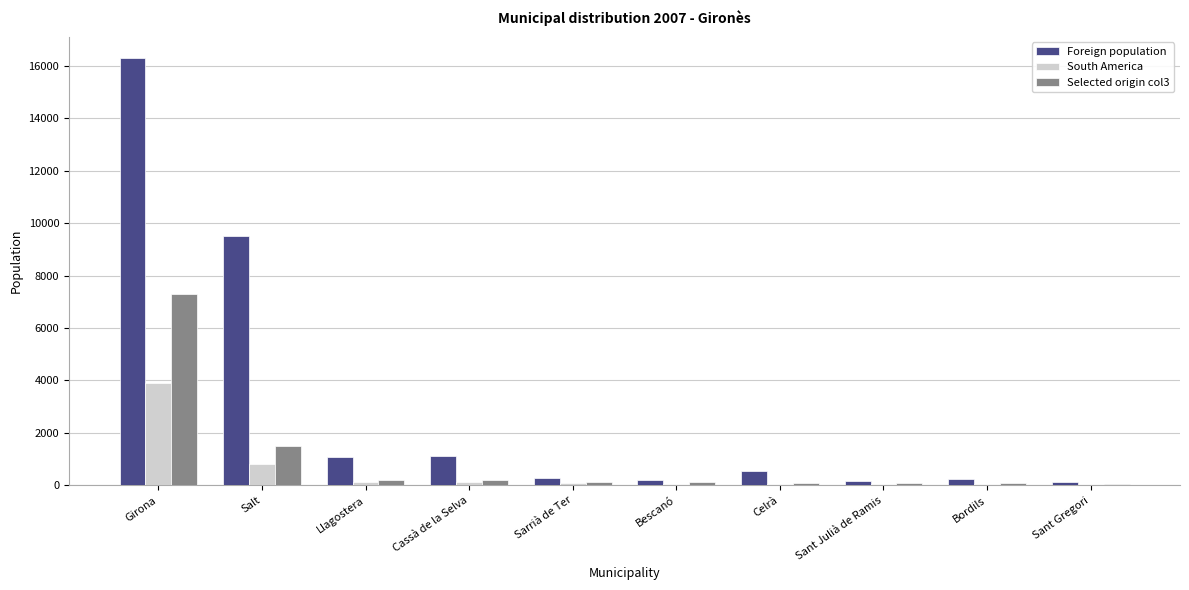

Which series has the largest total across all categories?

Foreign population